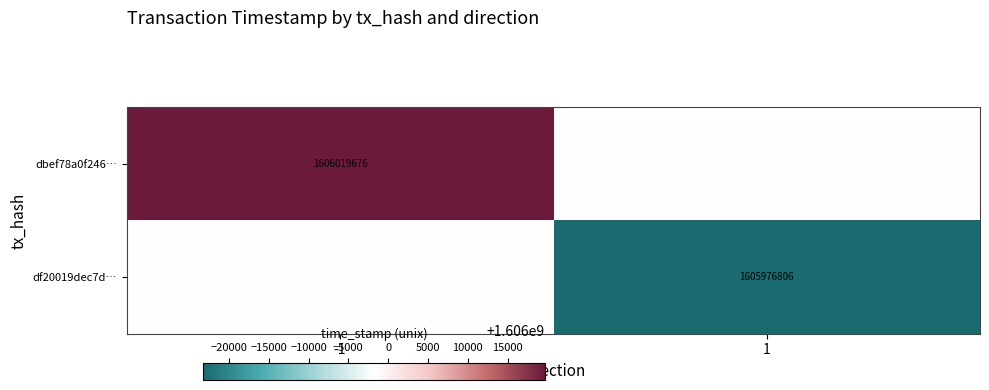

The value of df20019dec7d… at 1 is 2652973640. True or false?

False